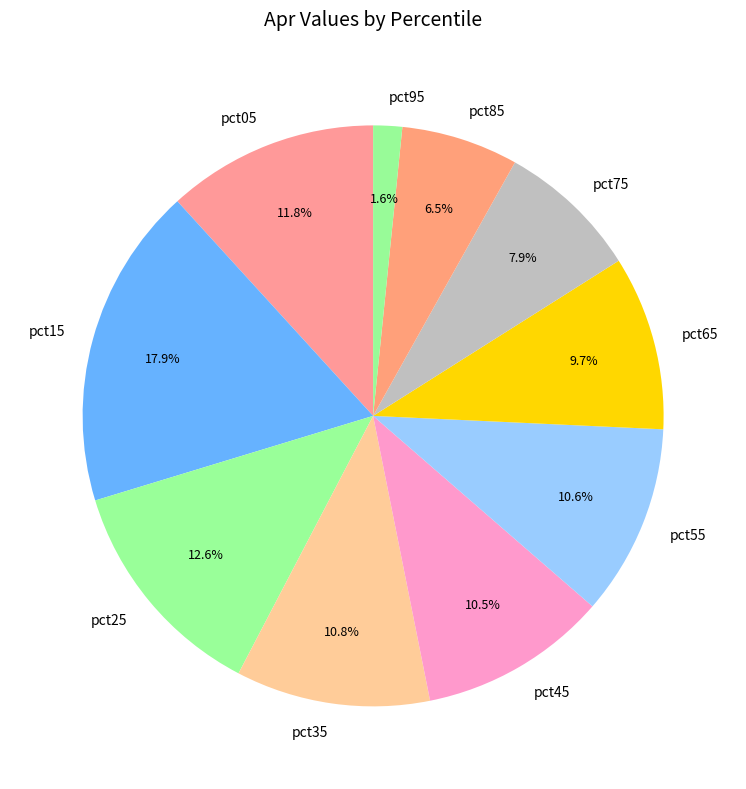

Does pct35 account for over 50% of the chart?

No